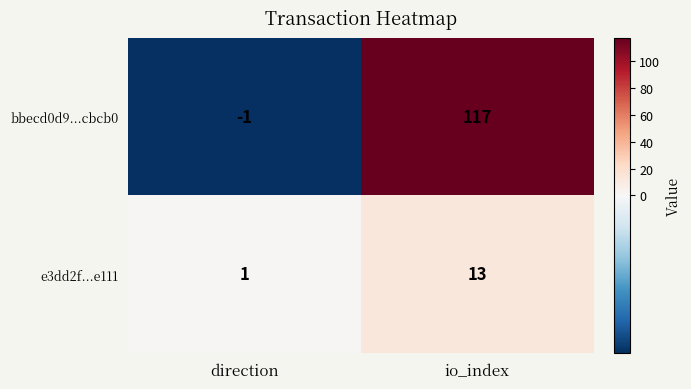

Which series has the largest range (max minus min)?

bbecd0d9...cbcb0